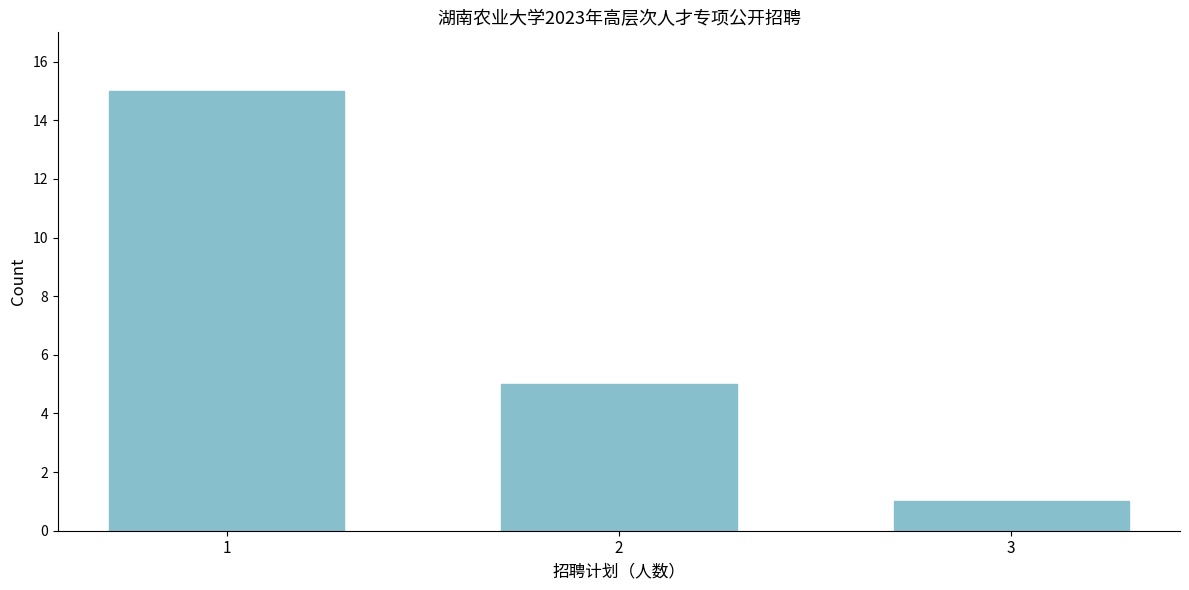

Reading right to left, list all the values displayed in this chart.

3=1	2=5	1=15